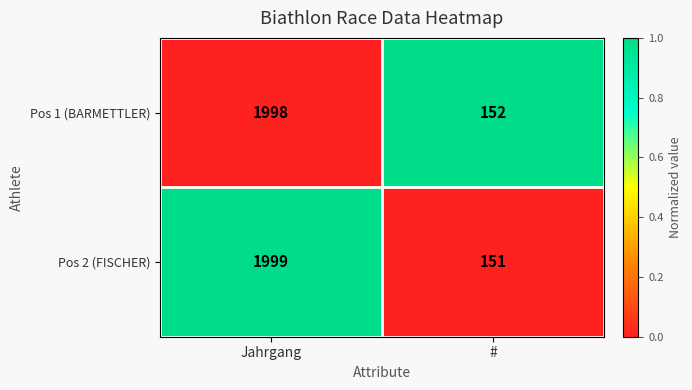

What is the average value of the Pos 1 (BARMETTLER) series?

1075